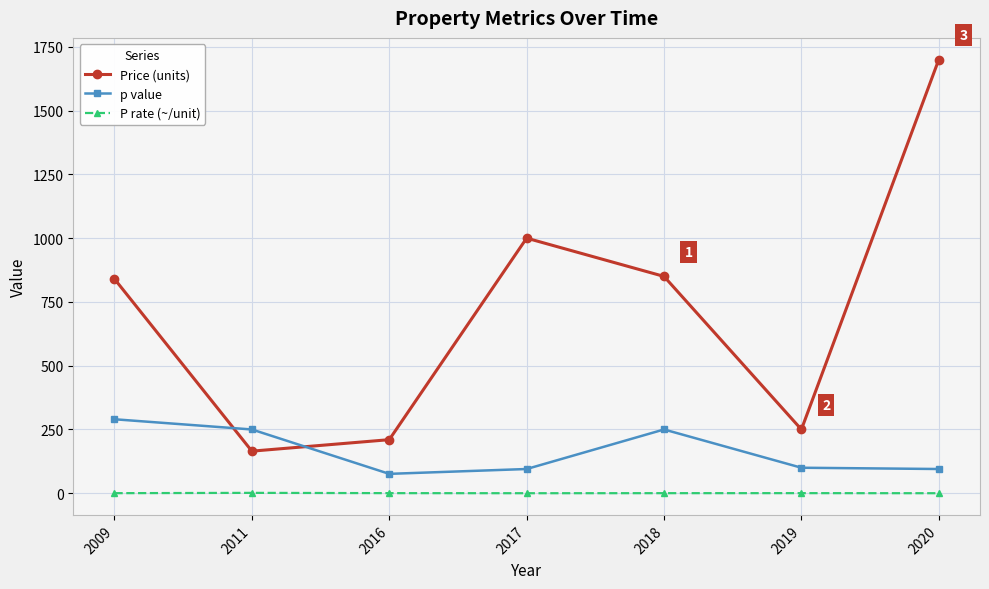

True or false: Price (units) and P rate (~/unit) intersect in this chart.

False